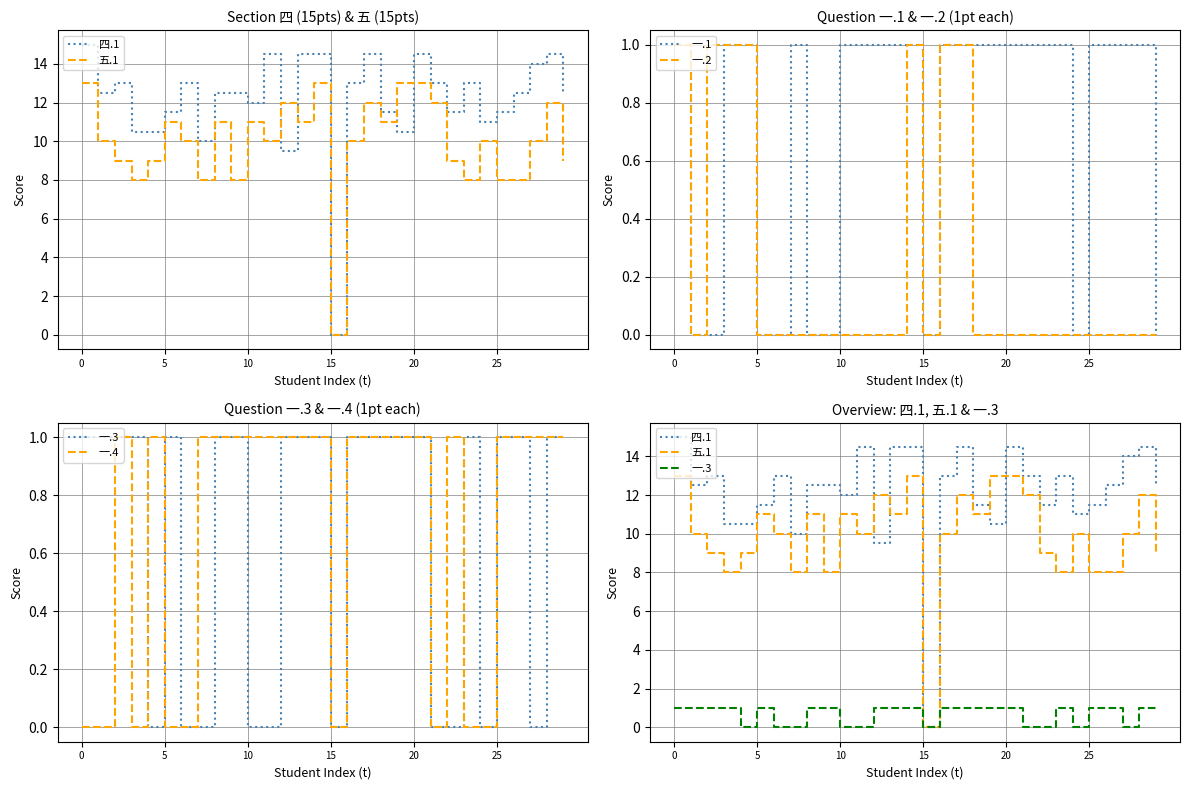

Is it true that 一.4 equals 0.0 at 23?

True